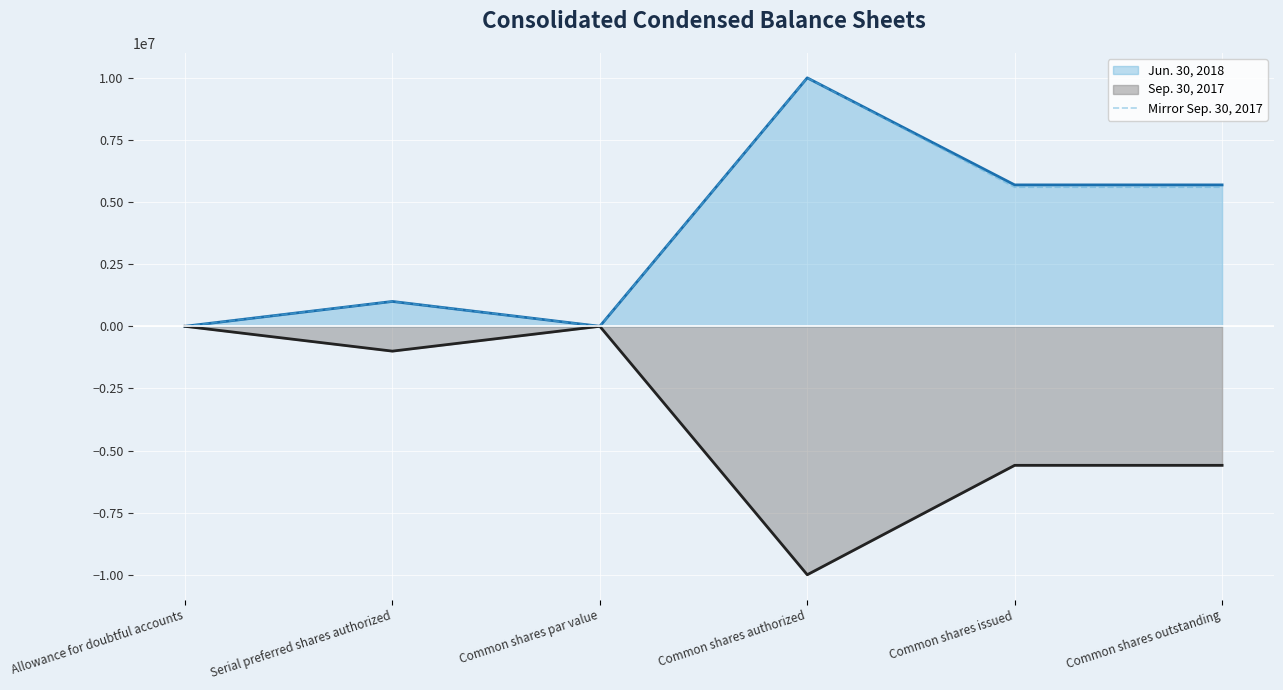

What is the smallest value displayed?

-10000000